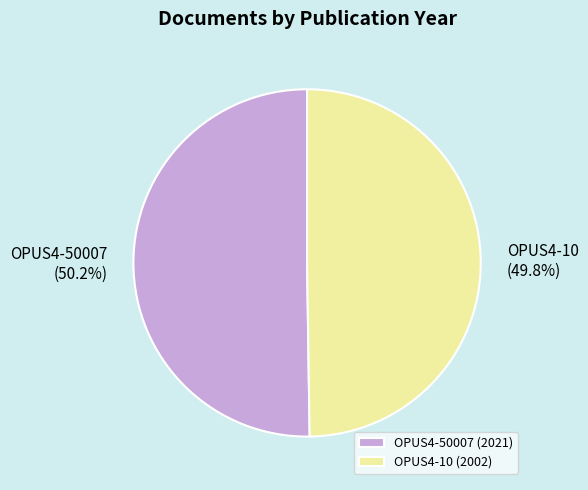

How many segments does this pie chart have?

2